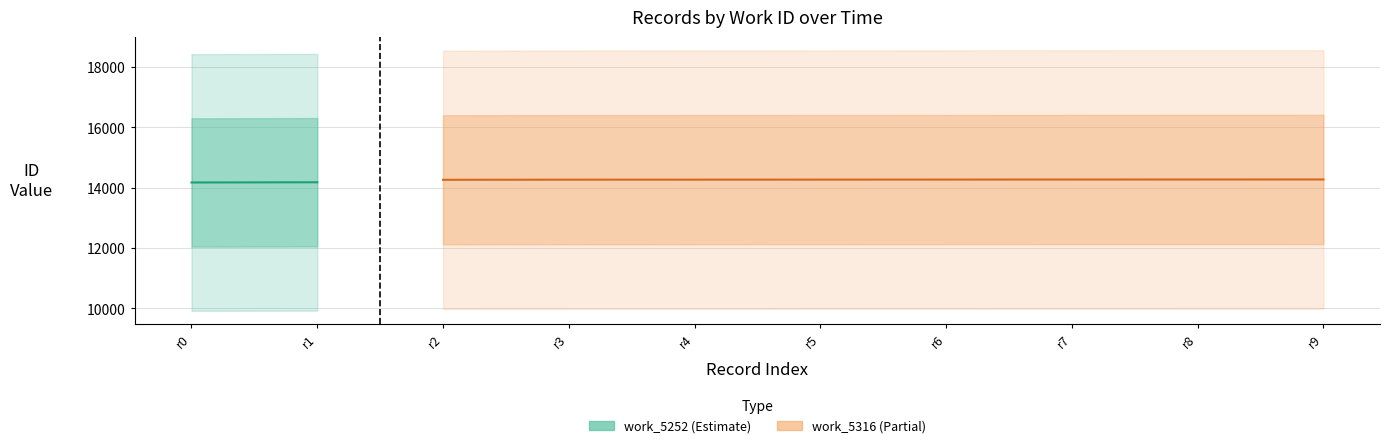

At which label is the value closest to 14267?

r4